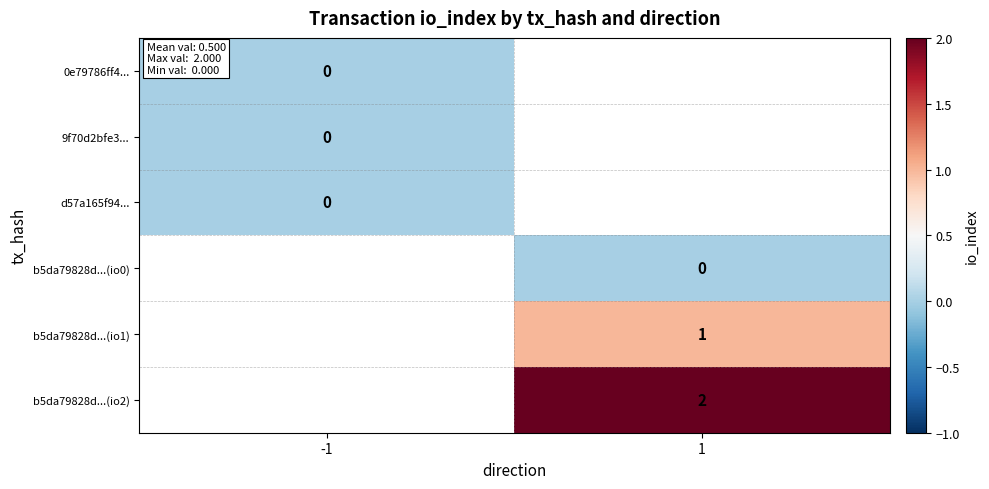

The b5da79828d...(io1) series shows 1 at 1. True or false?

True